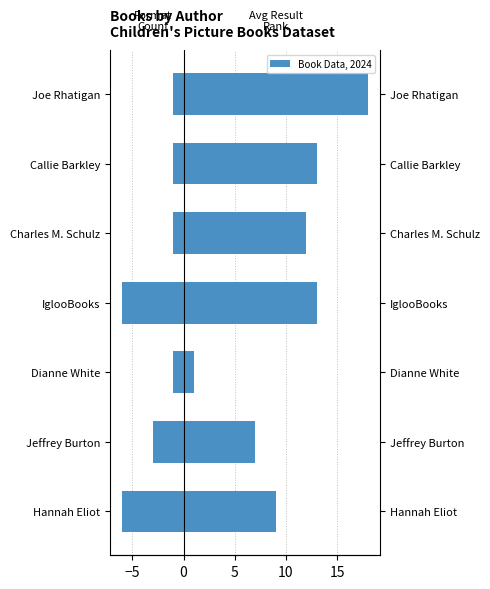

The Format Count series shows -6 at IglooBooks. True or false?

True